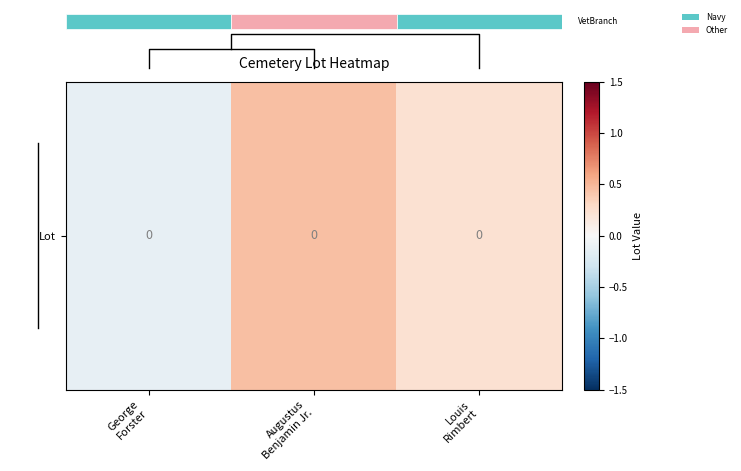

The chart shows a value of 0.5 at Augustus
Benjamin Jr.. True or false?

True